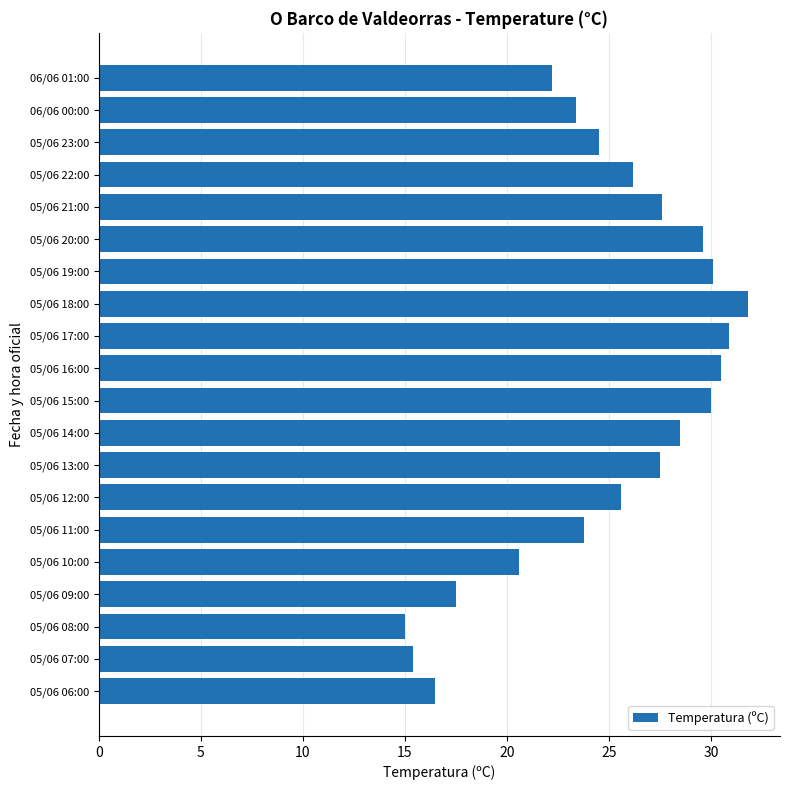

What is the minimum value shown in the chart?

15.0